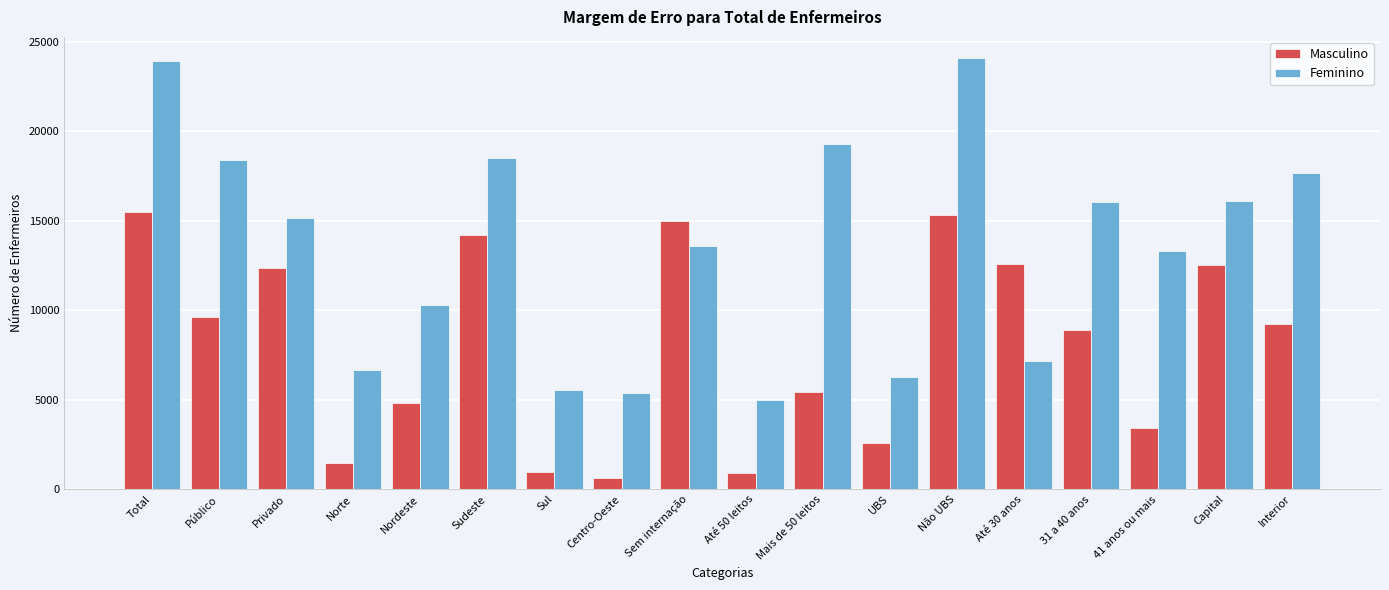

What is the difference between the second highest and minimum values in the Feminino series?

18916.0